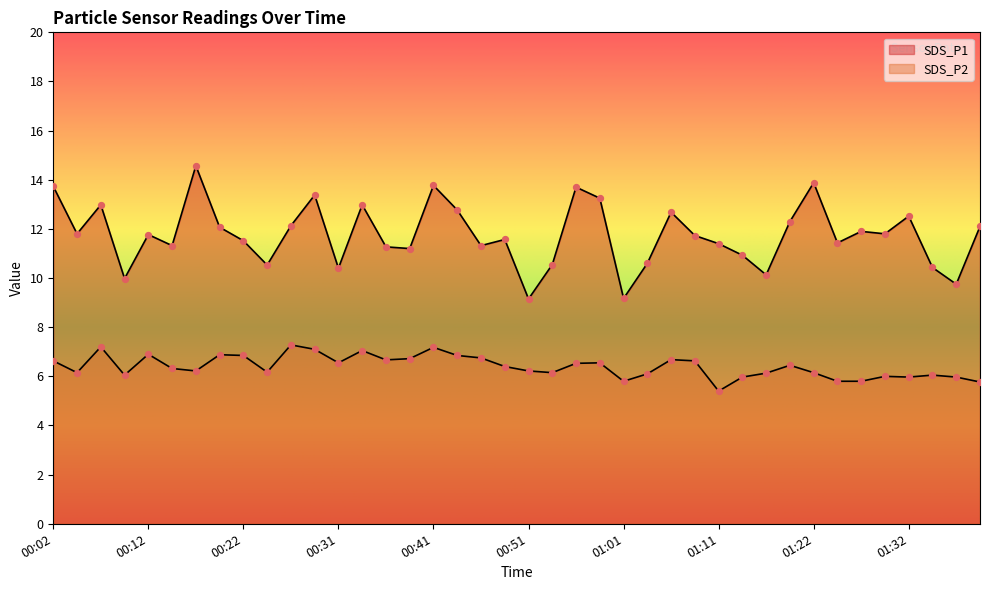

Is the value of SDS_P2 at 00:44 greater than the value of SDS_P1 at 00:36?

No